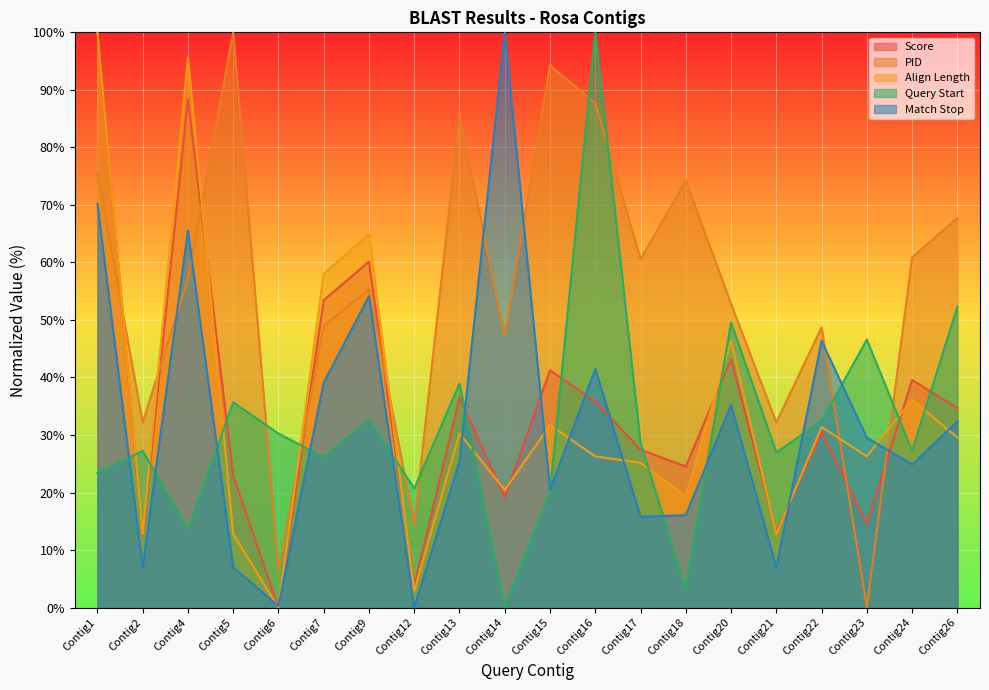

How many interior local peaks does the Query Start series have?

7